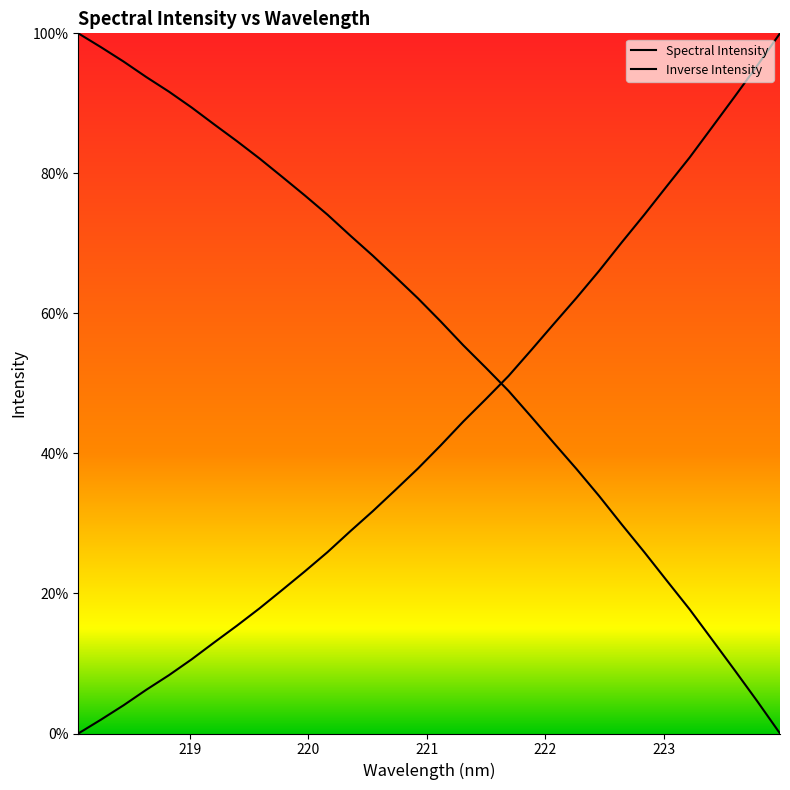

Reading left to right, extract all data points from this chart.

218.0596=0.0	218.2508=2.0	218.442=4.0	218.6332=6.2	218.8244=8.3	219.0156=10.6	219.2067=13.0	219.3979=15.4	219.589=17.9	219.7801=20.5	219.9712=23.2	220.1623=25.9	220.3533=28.9	220.5444=31.8	220.7354=34.8	220.9264=37.9	221.1174=41.1	221.3083=44.6	221.4993=47.8	221.6902=51.1	221.8812=54.8	222.0721=58.5	222.263=62.2	222.4538=66.1	222.6447=70.1	222.8355=74.1	223.0264=78.2	223.2172=82.3	223.408=86.6	223.5987=91.0	223.7895=95.4	223.9802=100.0